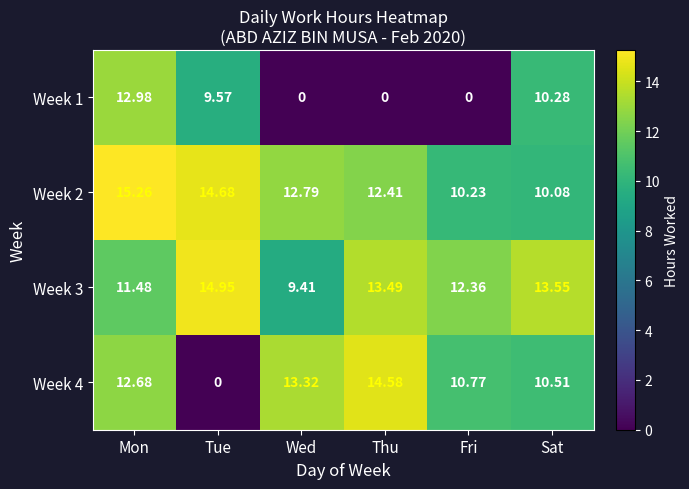

Which category has the highest value across all series?

Mon